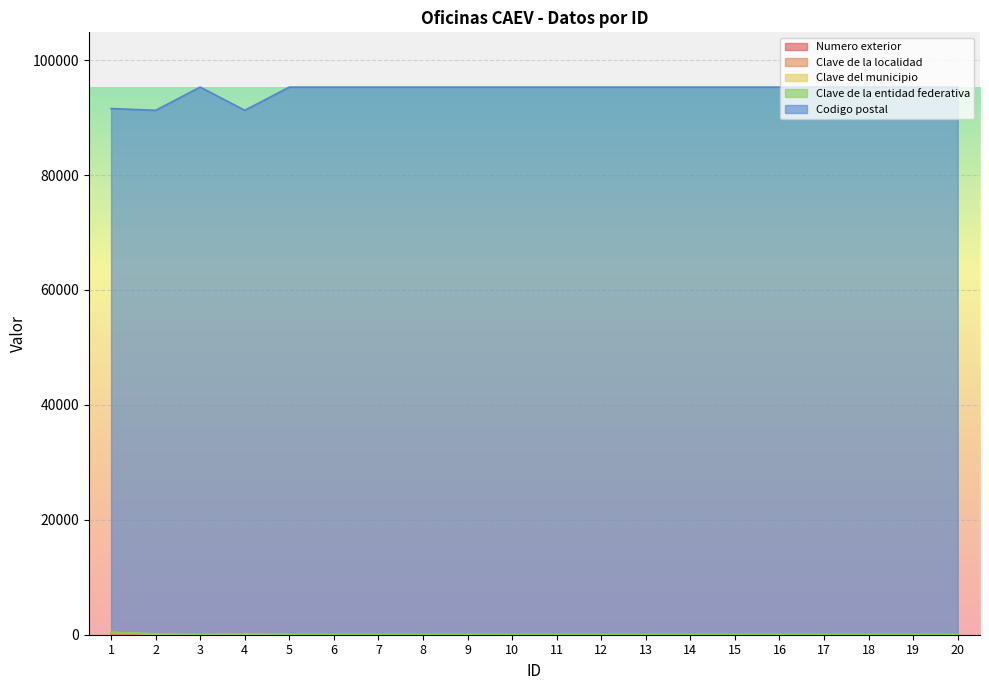

What are all the series names shown in the legend?

Numero exterior, Clave de la localidad, Clave del municipio, Clave de la entidad federativa, Codigo postal